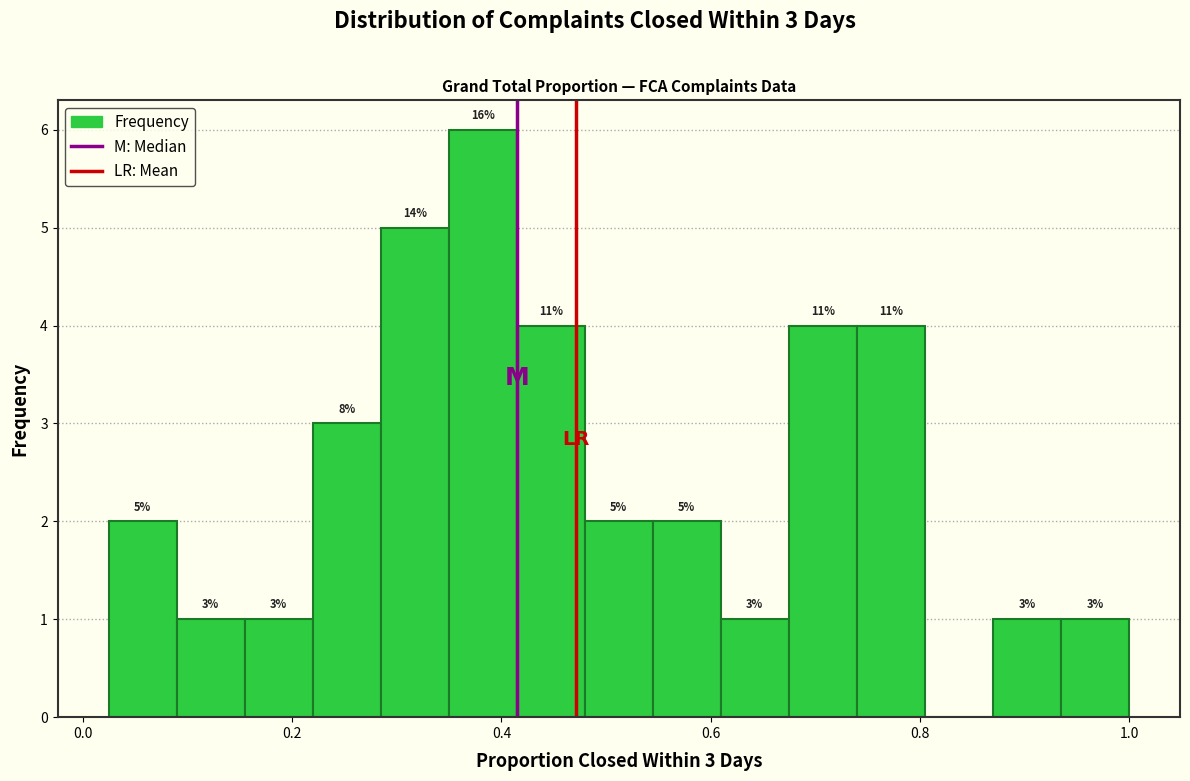

Around what value on the x-axis is the tallest bar? Give the approximate position of its centre, as read against the axis.

0.38